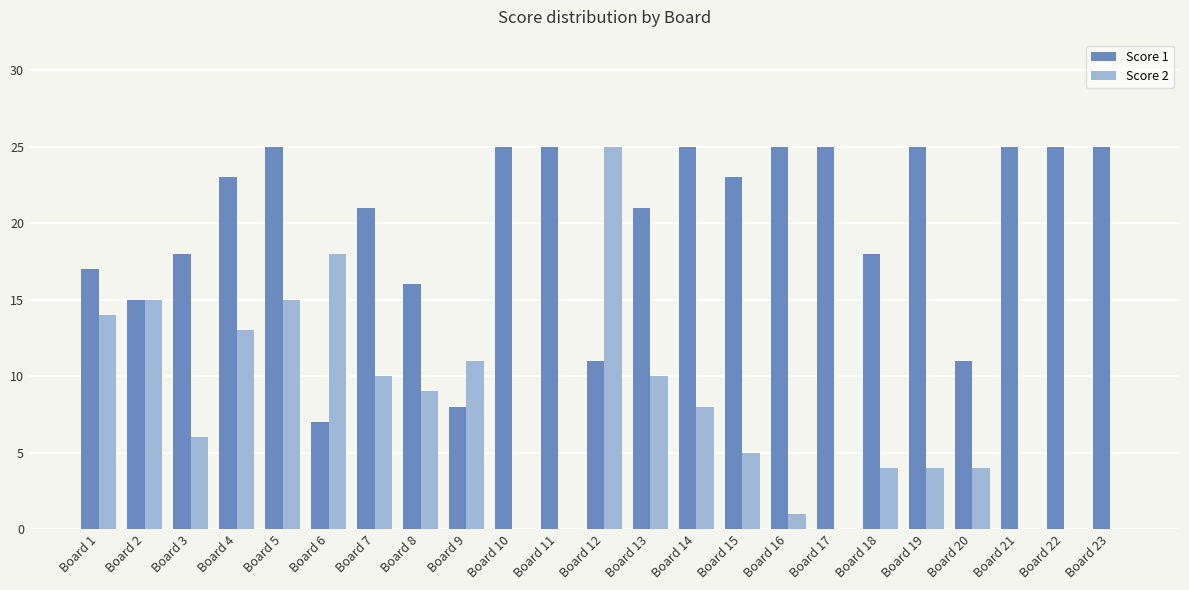

Reading right to left, extract all data points from this chart.

Score 1: 25	25	25	11	25	18	25	25	23	25	21	11	25	25	8	16	21	7	25	23	18	15	17
Score 2: 0	0	0	4	4	4	0	1	5	8	10	25	0	0	11	9	10	18	15	13	6	15	14